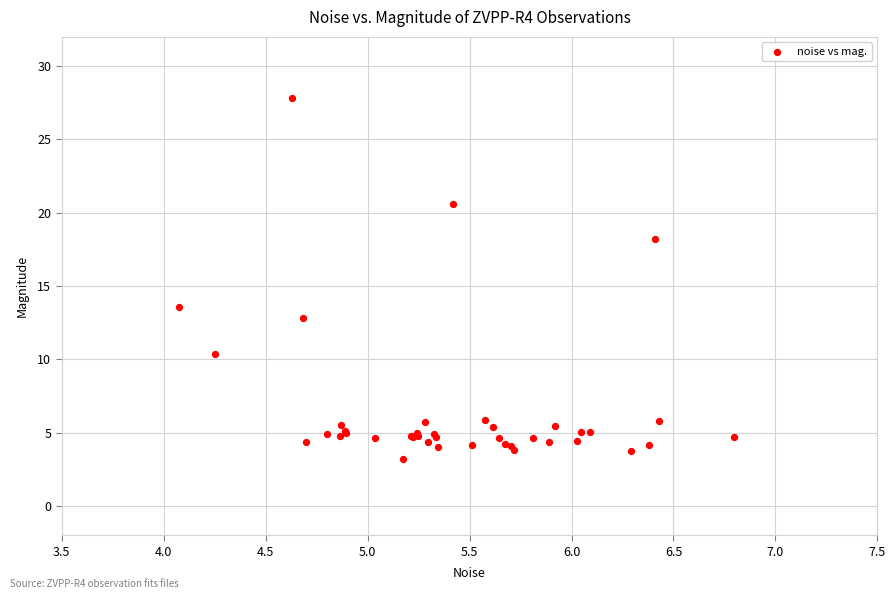

What Y value in the scatter plot is closest to 15?

13.5